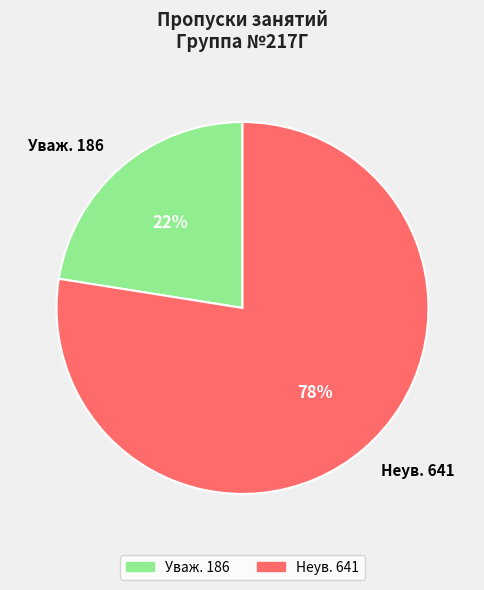

To the nearest percent, what is the average slice percentage?

50%